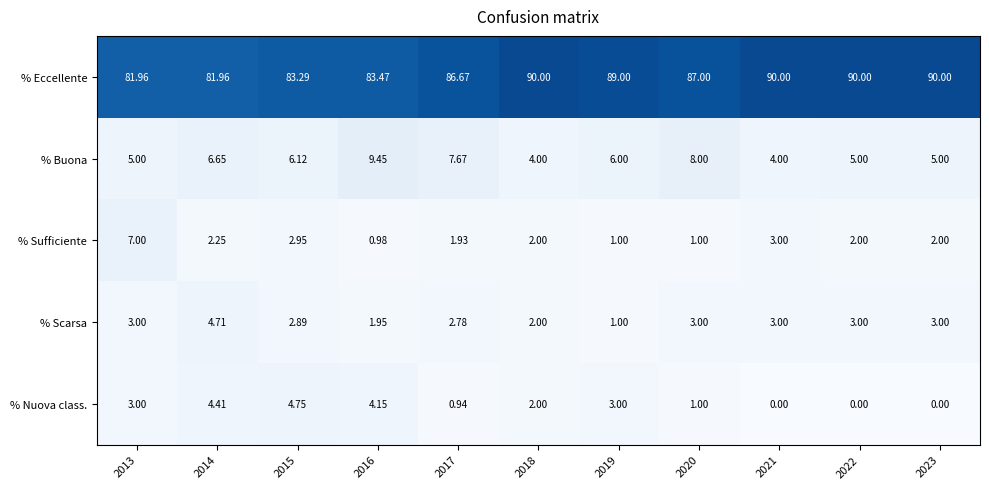

Which series has the largest total across all categories?

% Eccellente